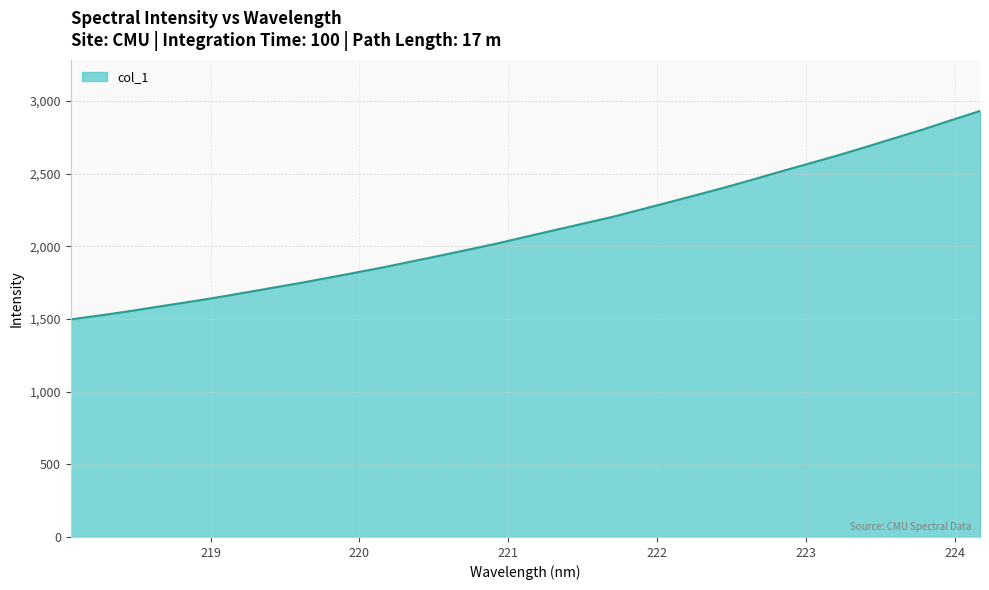

What is the difference between the maximum and minimum values?

1433.8